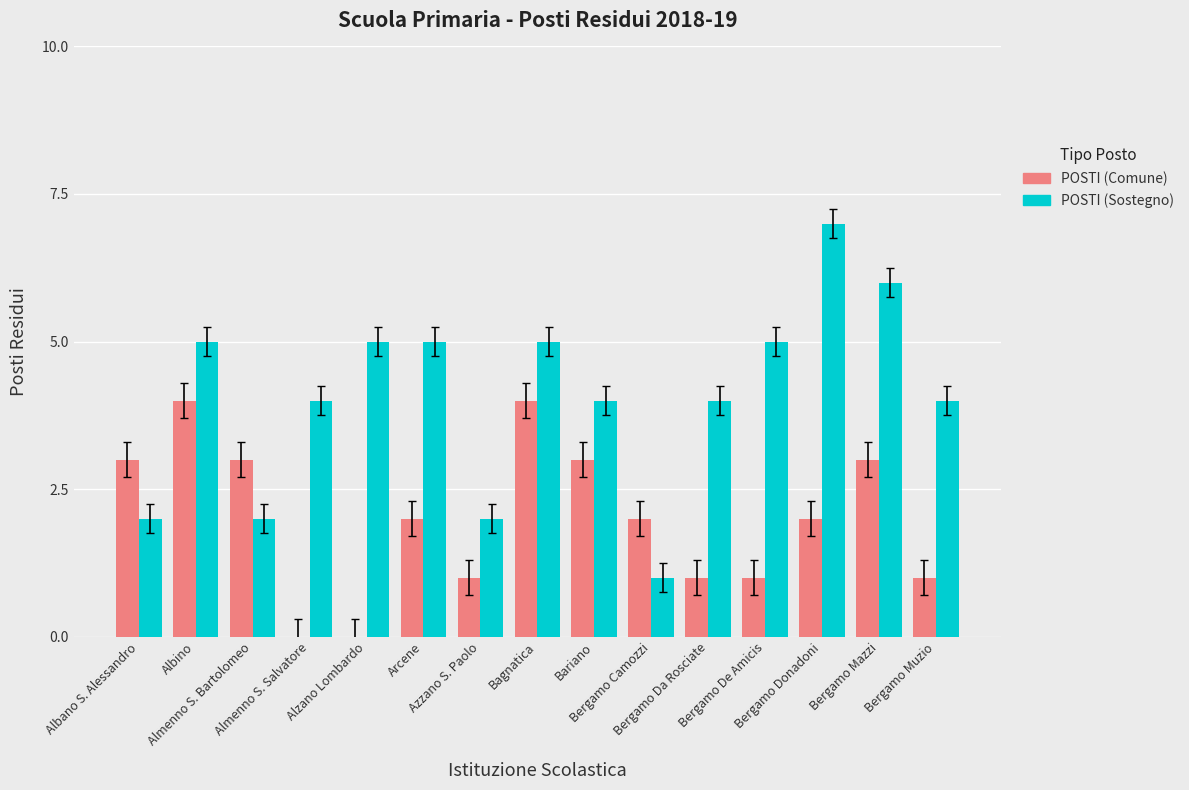

What is the maximum value shown in the chart?

7